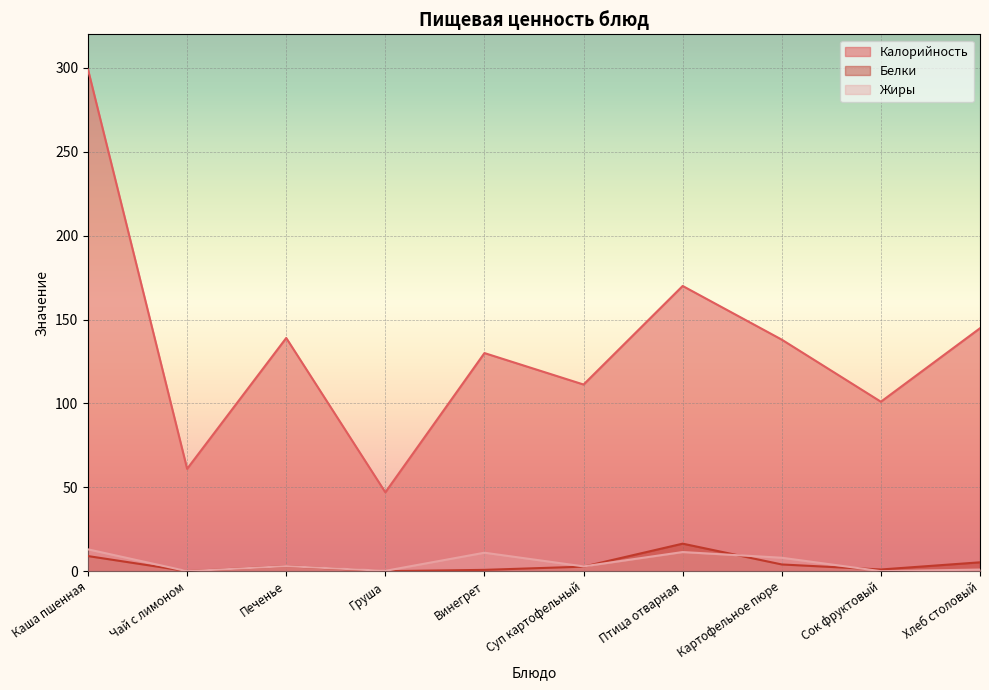

True or false: Жиры has more than 1 interior local peaks.

True